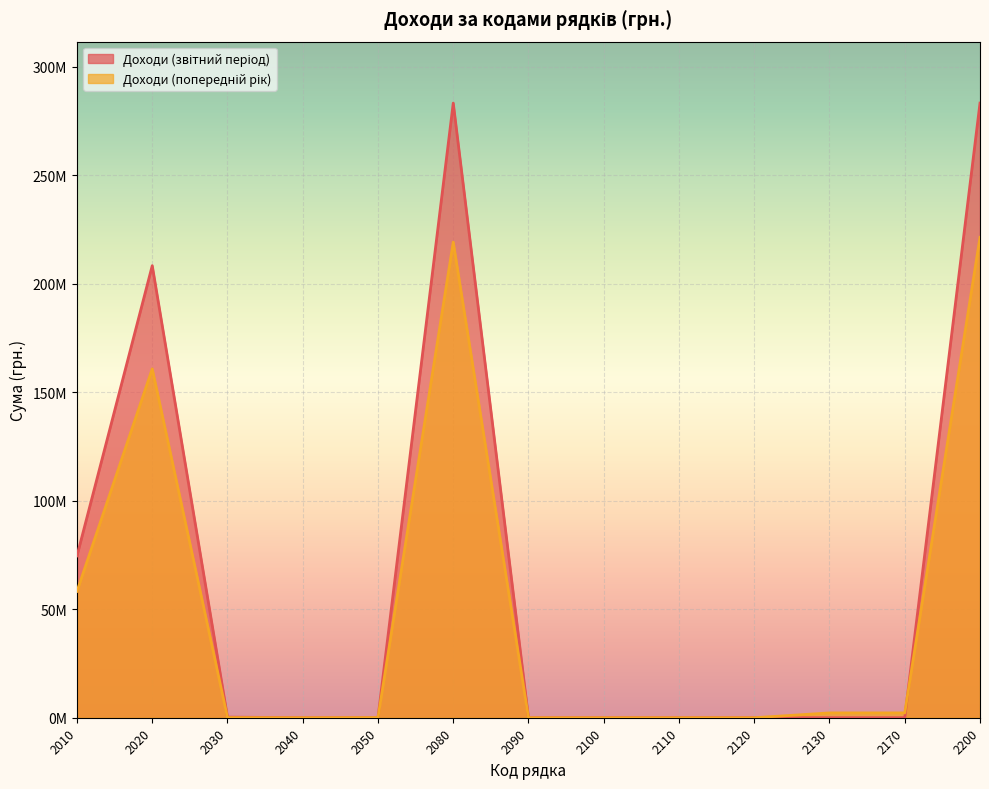

What is the sum of the Доходи (звітний період) values at 2110 and 2200?

283148866.7